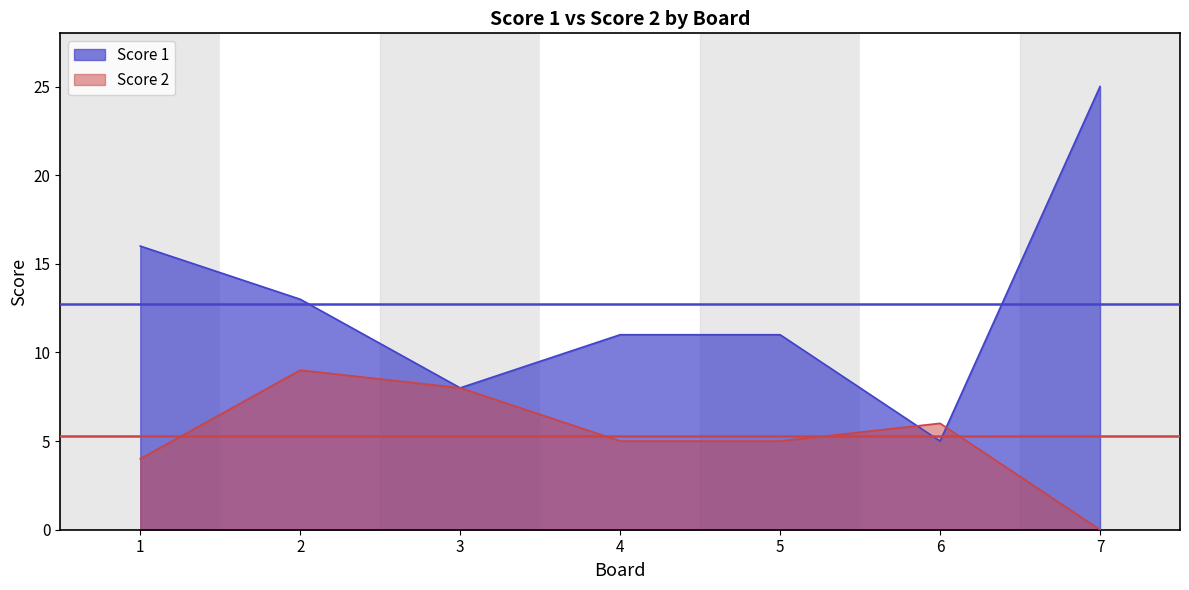

What is the spread (max minus min) of values at 2?

4